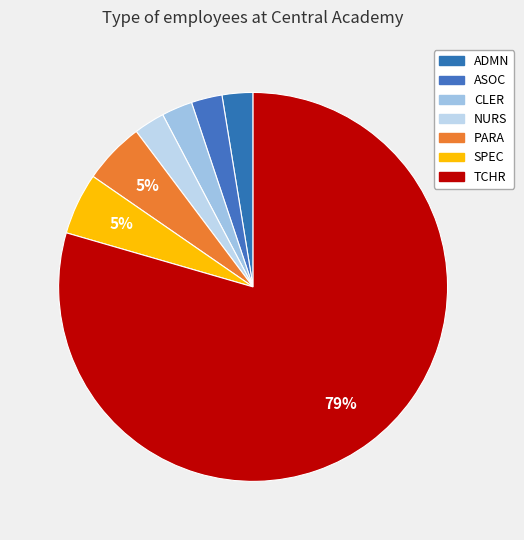

Count the number of slices in the pie.

7